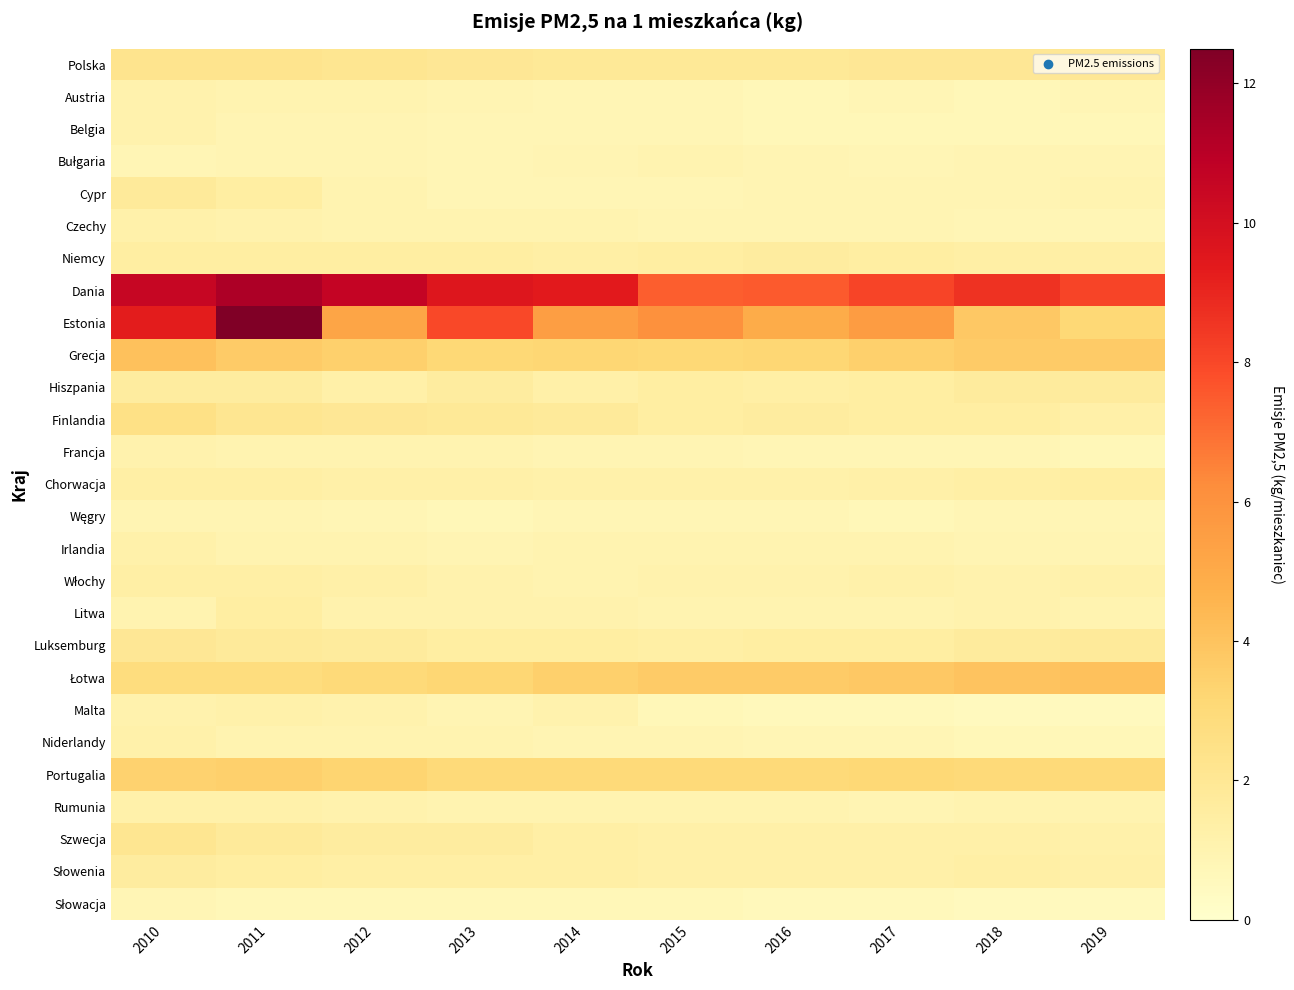

Between 2014 and 2019, which series saw the biggest shift?

Estonia